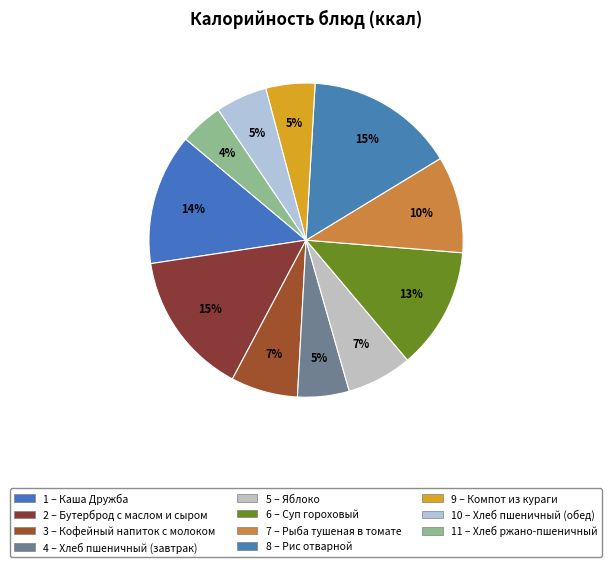

Is there any slice that represents more than half of the pie?

No